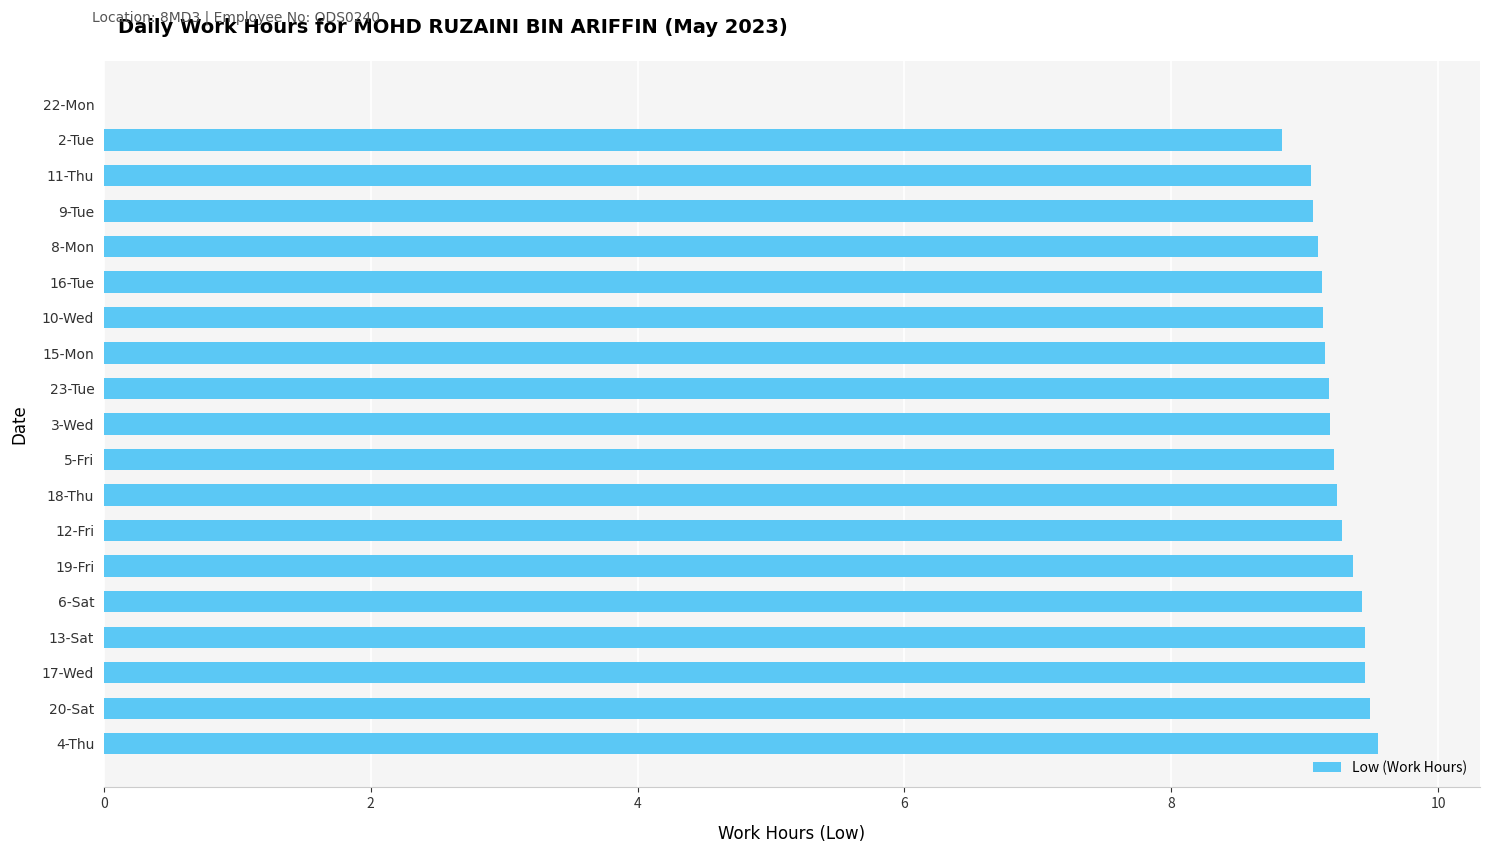

The value at 13-Sat is 9.4. True or false?

True